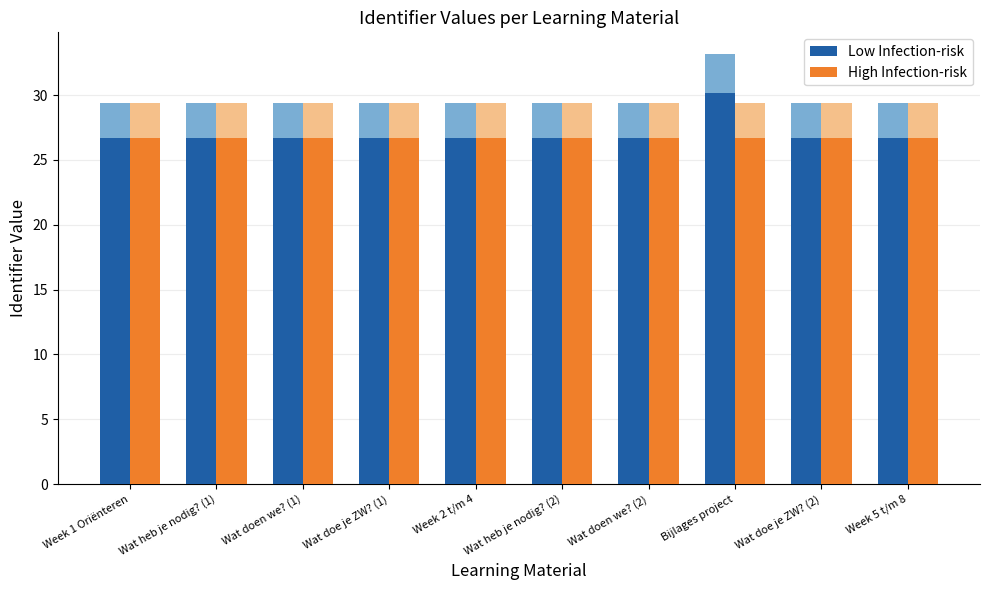

What position from the left is Wat heb je nodig? (1)?

2